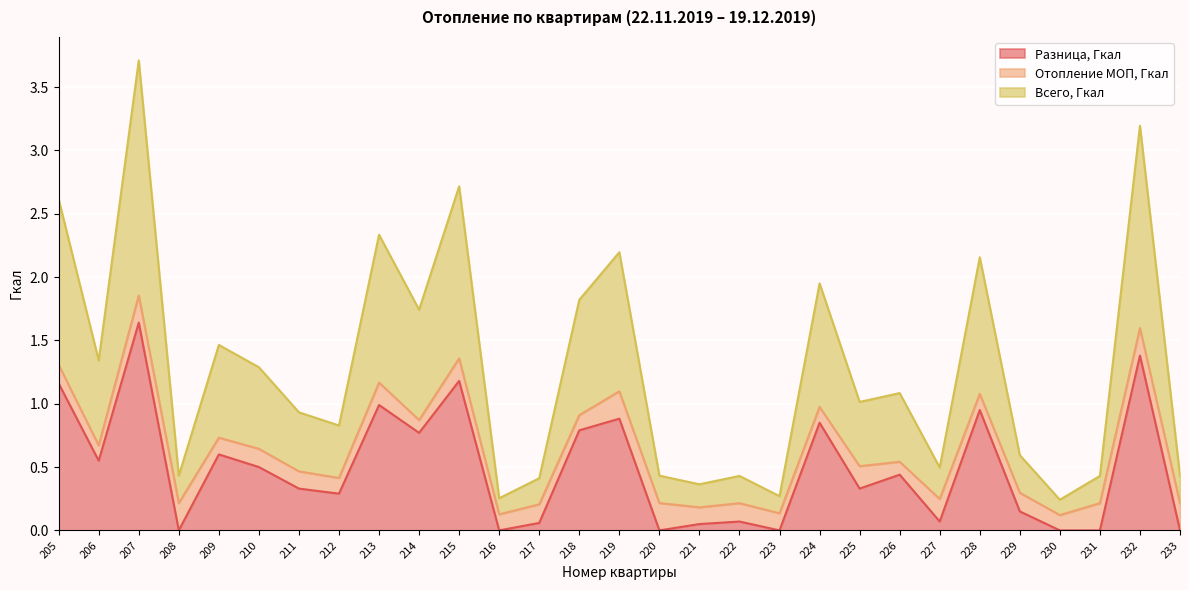

At which label does Разница, Гкал reach its peak?

207